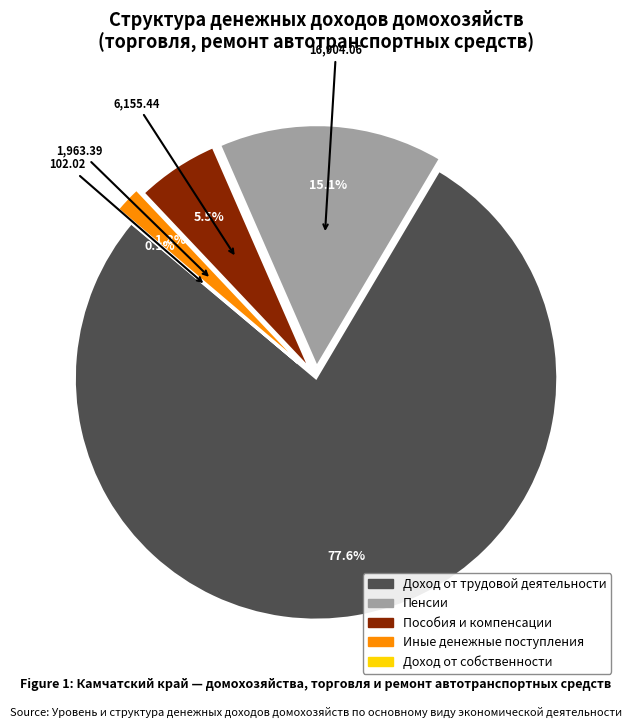

Combined, do Доход от трудовой деятельности and Иные денежные поступления account for over 50%?

Yes